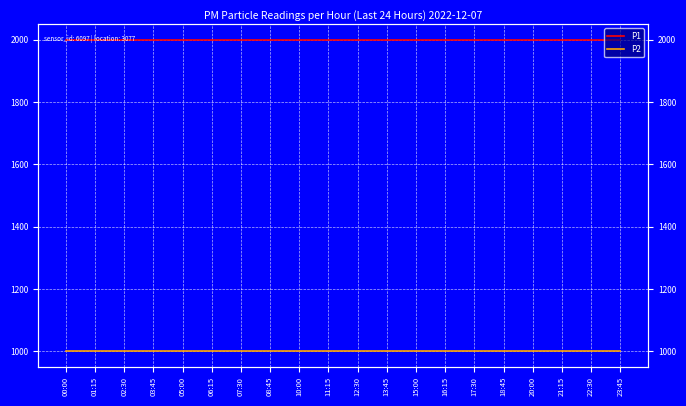

Reading left to right, list all the values displayed in this chart.

P1: 1999.9	1999.9	1999.9	1999.9	1999.9	1999.9	1999.9	1999.9	1999.9	1999.9	1999.9	1999.9	1999.9	1999.9	1999.9	1999.9	1999.9	1999.9	1999.9	1999.9
P2: 999.9	999.9	999.9	999.9	999.9	999.9	999.9	999.9	999.9	999.9	999.9	999.9	999.9	999.9	999.9	999.9	999.9	999.9	999.9	999.9